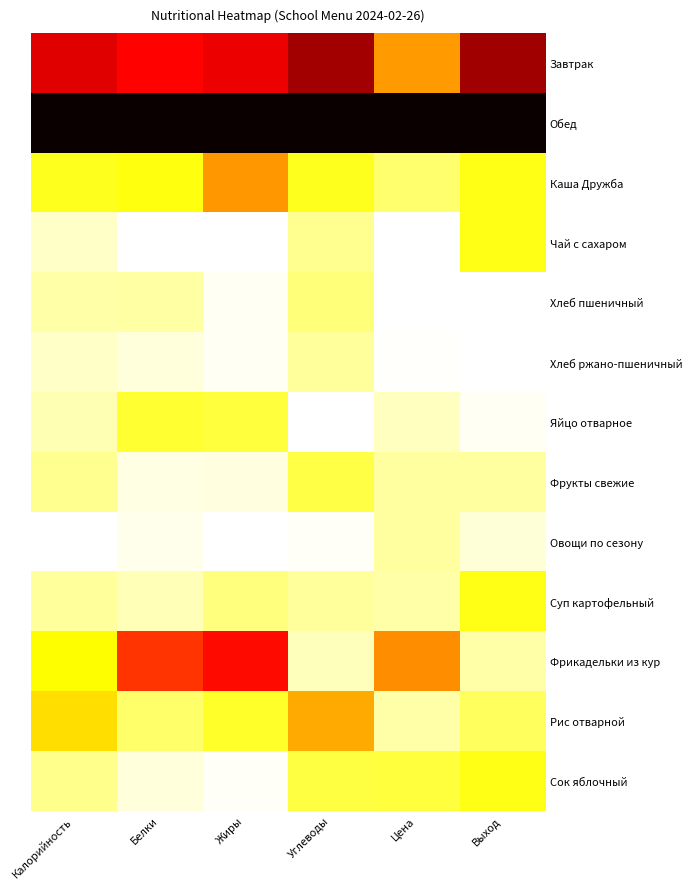

Reading right to left, list all the values displayed in this chart.

Завтрак: Выход=0.8	Цена=0.4	Углеводы=0.8	Жиры=0.7	Белки=0.6	Калорийность=0.7
Обед: Выход=1.0	Цена=1.0	Углеводы=1.0	Жиры=1.0	Белки=1.0	Калорийность=1.0
Каша Дружба: Выход=0.2	Цена=0.1	Углеводы=0.2	Жиры=0.4	Белки=0.2	Калорийность=0.2
Чай с сахаром: Выход=0.2	Цена=0.0	Углеводы=0.1	Жиры=0.0	Белки=0.0	Калорийность=0.1
Хлеб пшеничный: Выход=0.0	Цена=0.0	Углеводы=0.1	Жиры=0.0	Белки=0.1	Калорийность=0.1
Хлеб ржано-пшеничный: Выход=0.0	Цена=0.0	Углеводы=0.1	Жиры=0.0	Белки=0.0	Калорийность=0.1
Яйцо отварное: Выход=0.0	Цена=0.1	Углеводы=0.0	Жиры=0.2	Белки=0.2	Калорийность=0.1
Фрукты свежие: Выход=0.1	Цена=0.1	Углеводы=0.2	Жиры=0.0	Белки=0.0	Калорийность=0.1
Овощи по сезону: Выход=0.0	Цена=0.1	Углеводы=0.0	Жиры=0.0	Белки=0.0	Калорийность=0.0
Суп картофельный: Выход=0.2	Цена=0.1	Углеводы=0.1	Жиры=0.1	Белки=0.1	Калорийность=0.1
Фрикадельки из кур: Выход=0.1	Цена=0.4	Углеводы=0.1	Жиры=0.6	Белки=0.6	Калорийность=0.3
Рис отварной: Выход=0.2	Цена=0.1	Углеводы=0.4	Жиры=0.2	Белки=0.2	Калорийность=0.3
Сок яблочный: Выход=0.2	Цена=0.2	Углеводы=0.2	Жиры=0.0	Белки=0.0	Калорийность=0.1